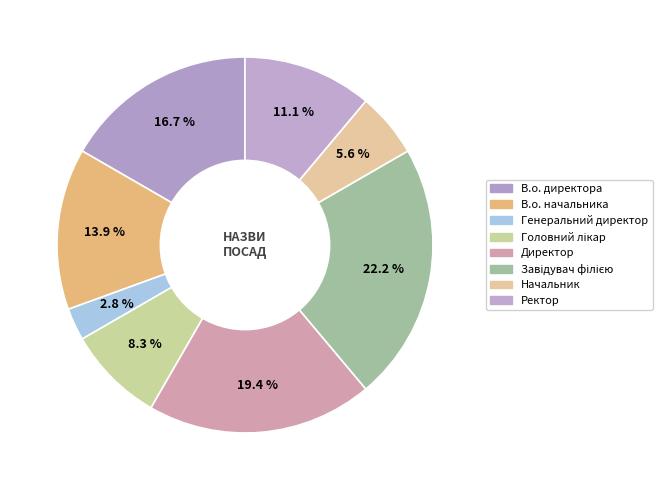

Does any single category account for the majority?

No